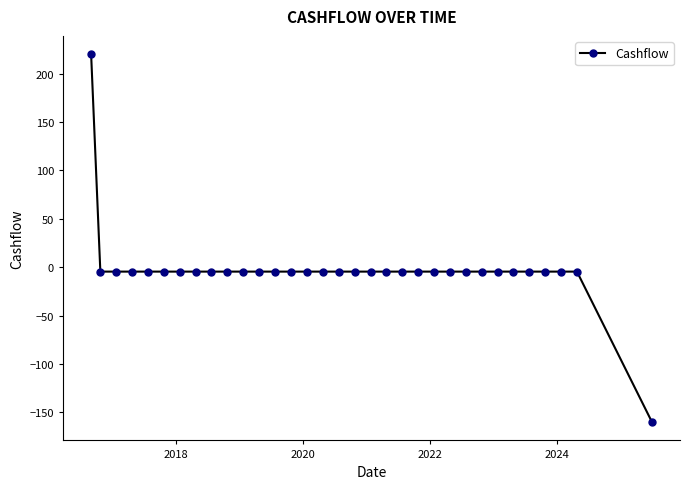

What is the smallest value displayed?

-159.9